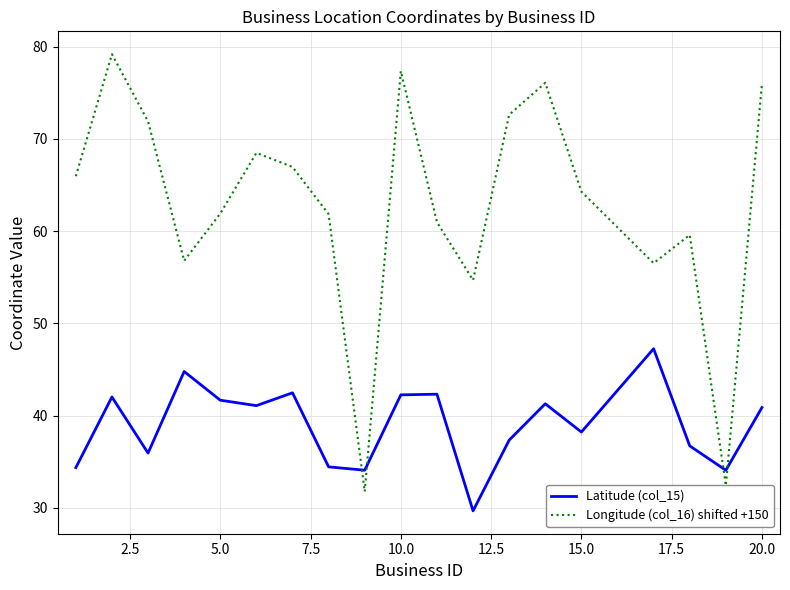

Which series ends up on top after the final intersection of Latitude (col_15) and Longitude (col_16) shifted +150?

Longitude (col_16) shifted +150